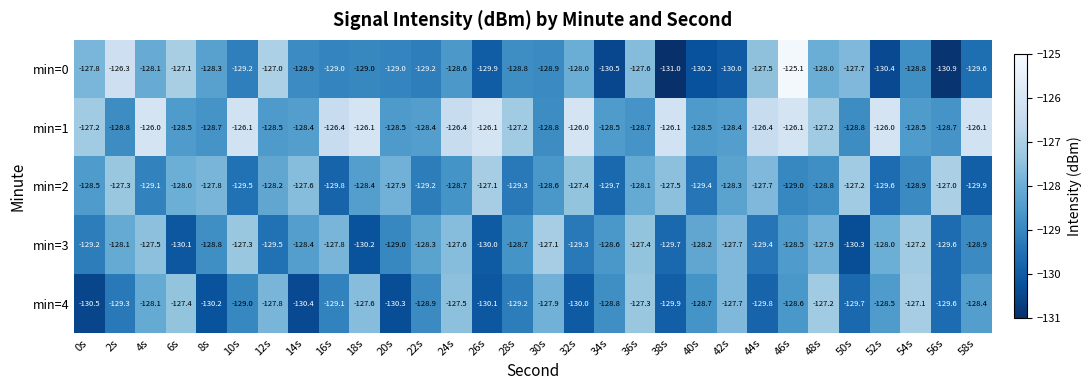

At which category is the sum across all series the highest?

46s